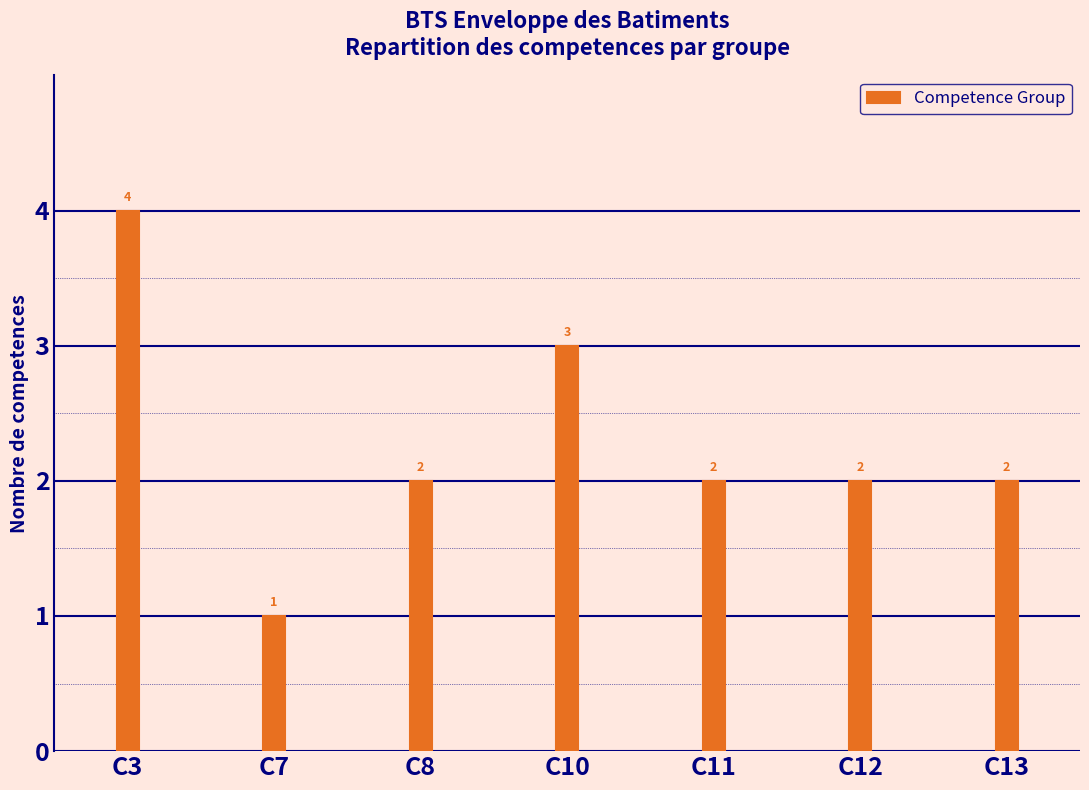

What is the difference between the maximum and minimum values?

3